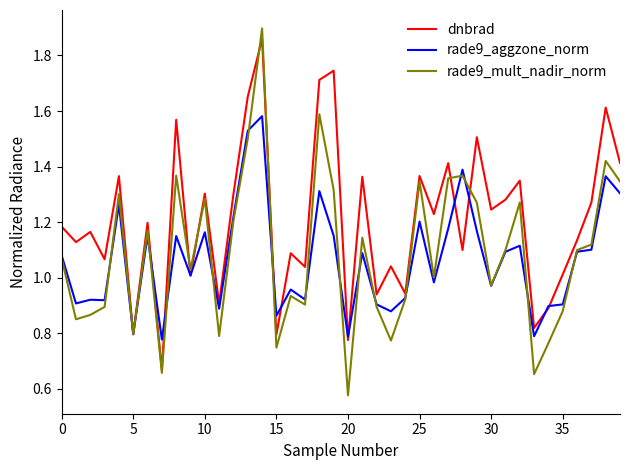

Which series has the widest spread of values?

rade9_mult_nadir_norm